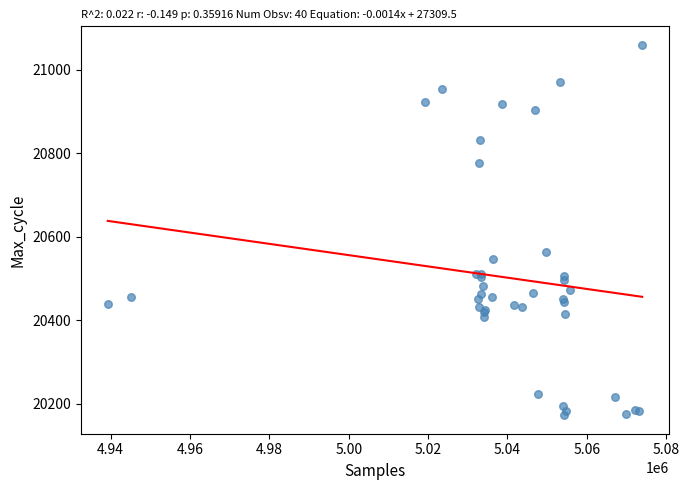

What Y value in the scatter plot is closest to 20616?

20564